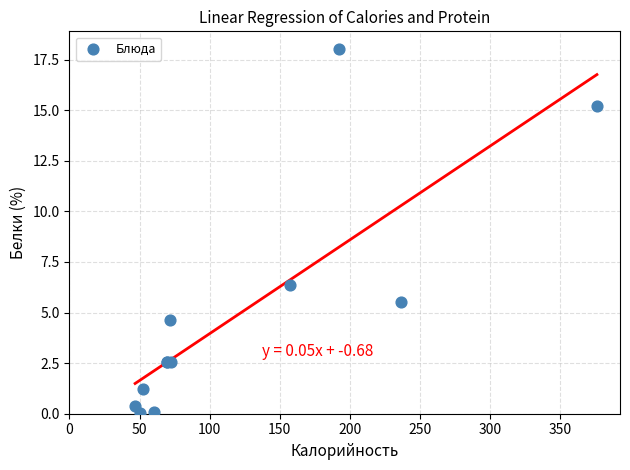

What Y value in the scatter plot is closest to 9?

6.4